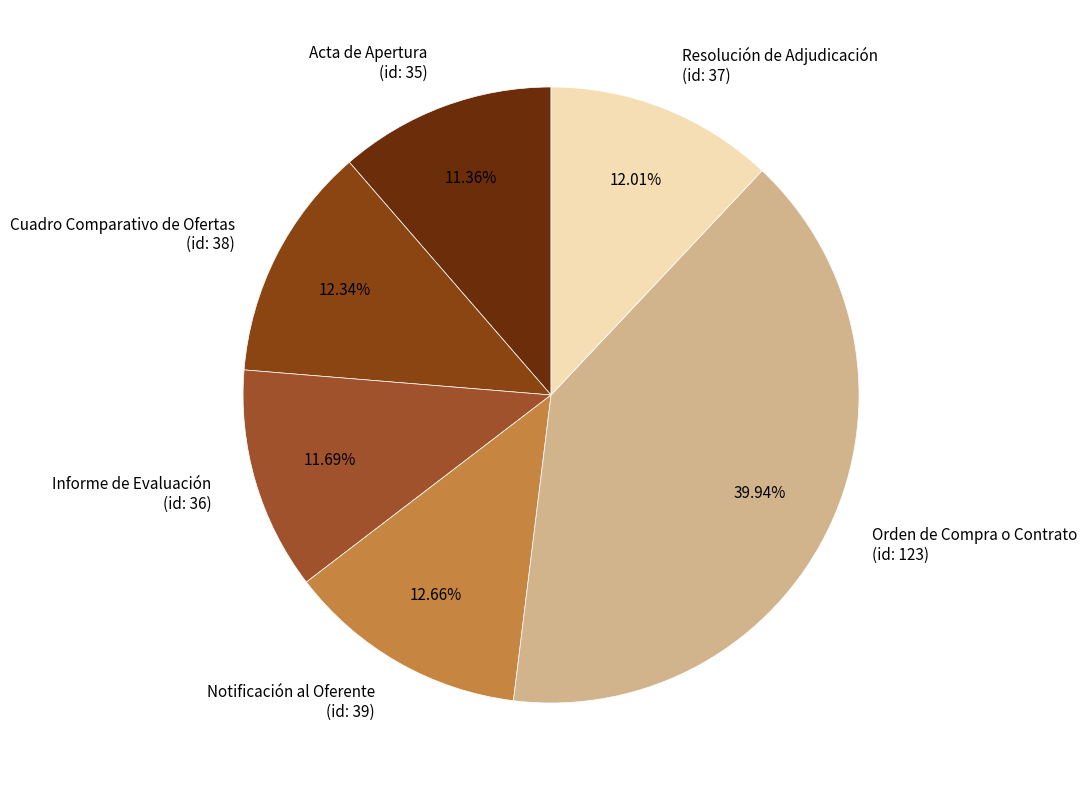

Is Informe de Evaluación (id: 36) the majority of the pie?

No